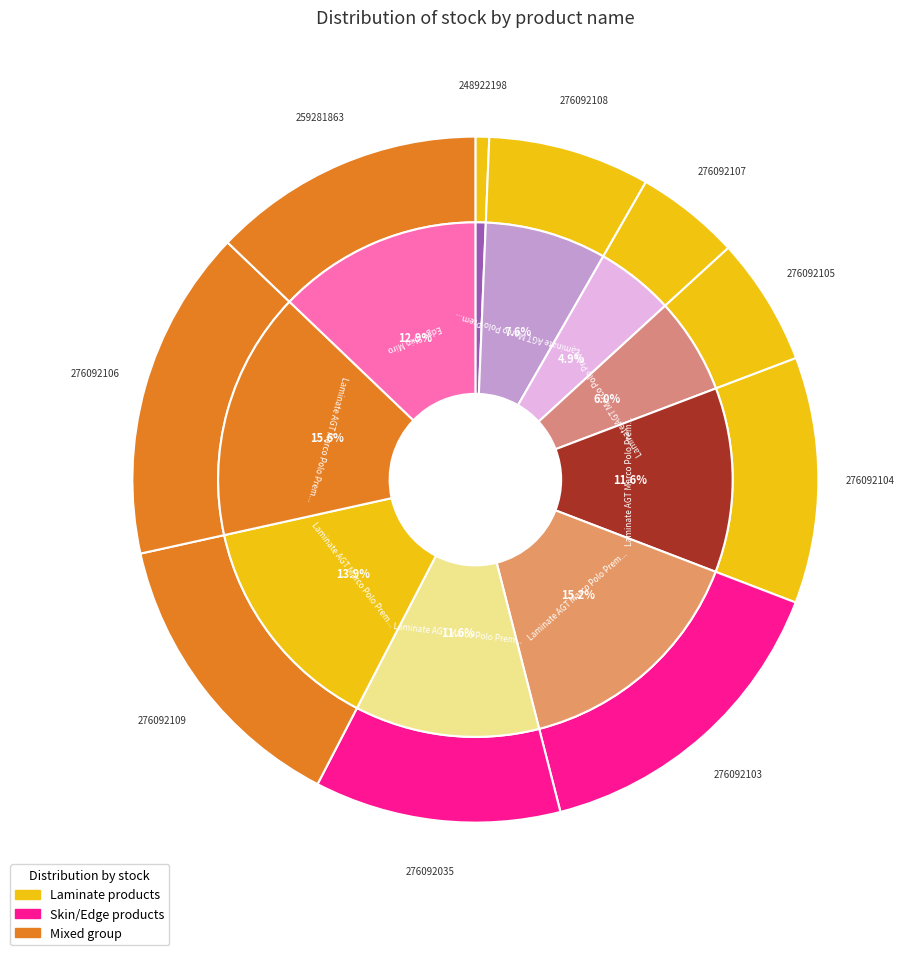

What percentage is NOT represented by Skin panel 18 mm. Miro?

99.4%